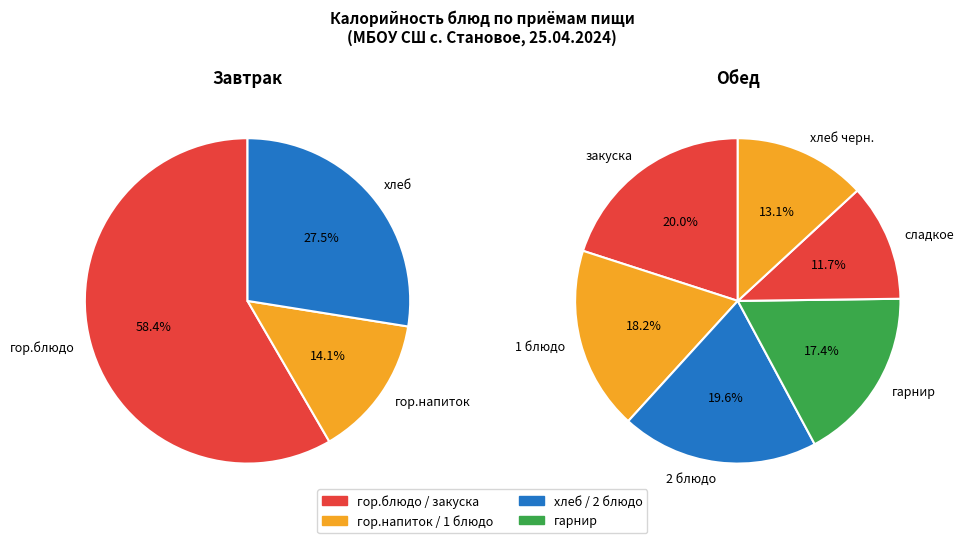

How many segments does this pie chart have?

9